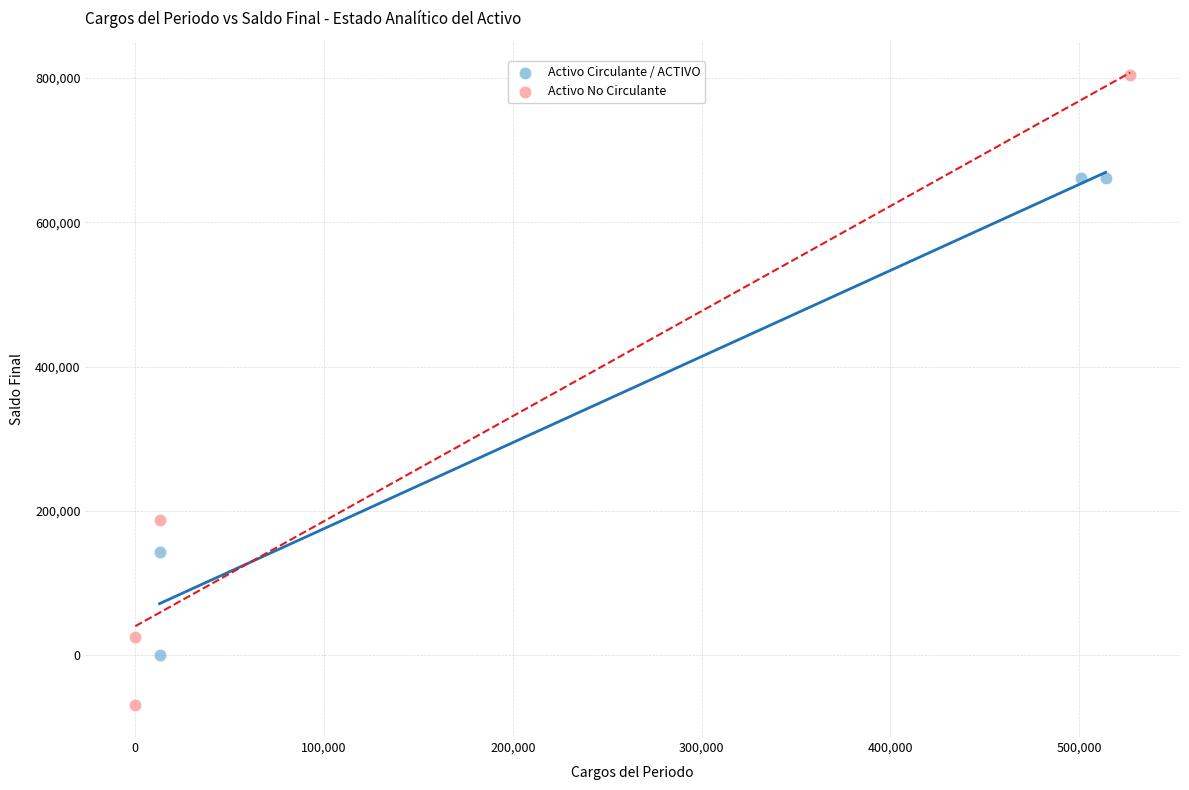

Which series reaches the maximum Y coordinate?

Activo No Circulante